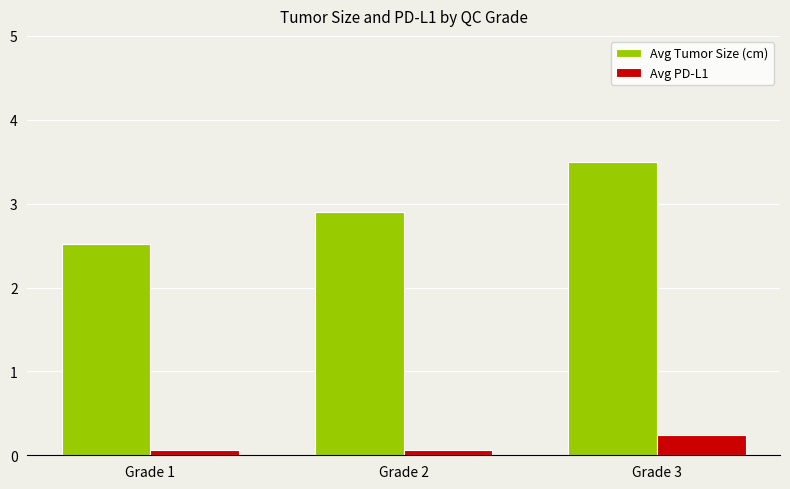

What is the minimum value for Avg Tumor Size (cm)?

2.5